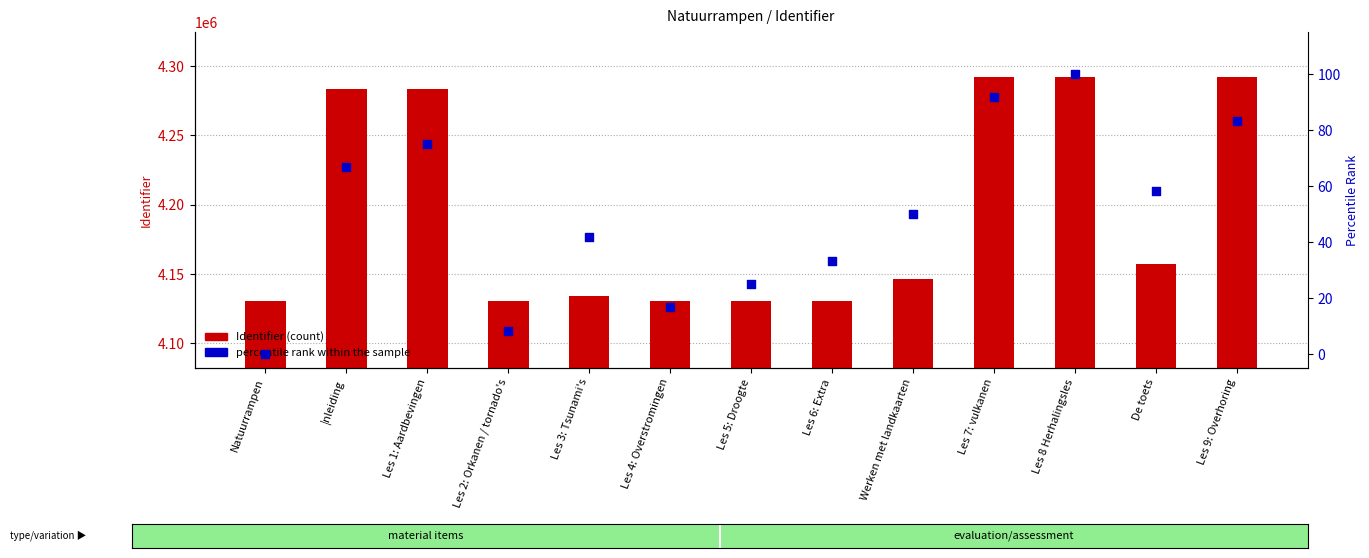

Which series contains the highest Y value?

Identifier